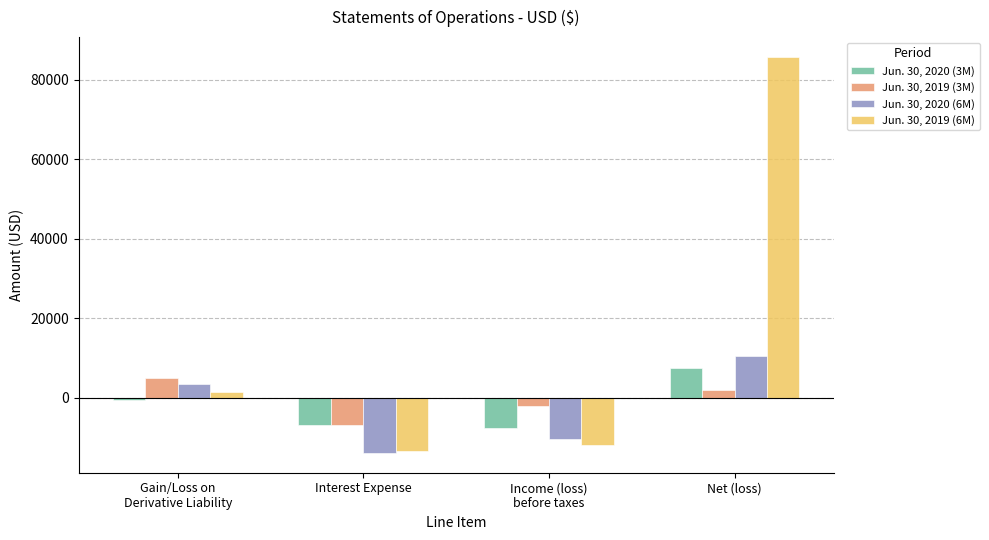

The value of Jun. 30, 2019 (3M) at Income (loss)
before taxes is -1946. True or false?

True